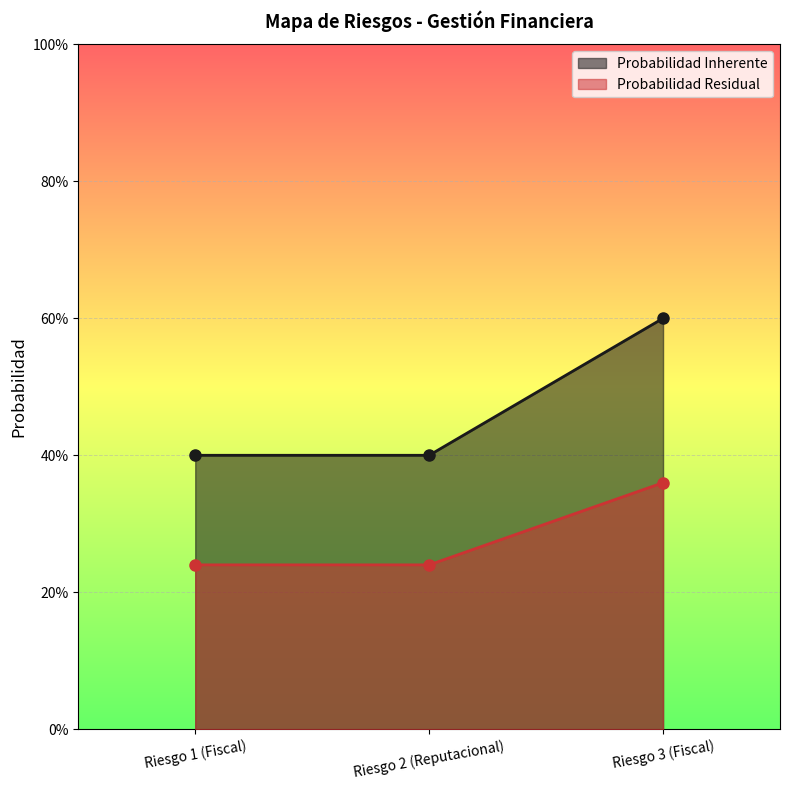

Which series changed the most between Riesgo 2 (Reputacional) and Riesgo 3 (Fiscal)?

Probabilidad Inherente